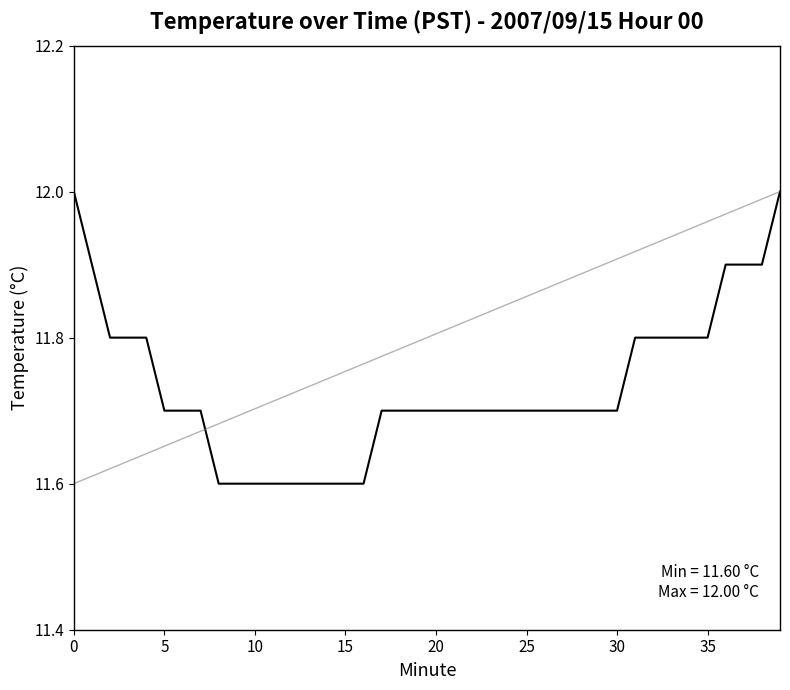

What is the difference between the maximum and minimum values?

0.4